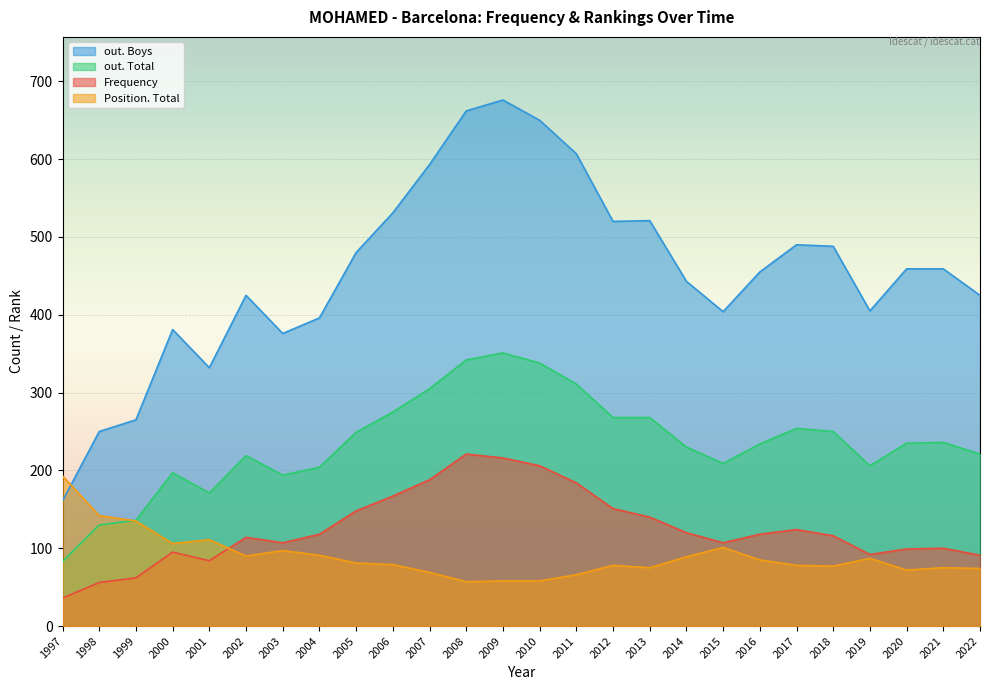

Is it true that Frequency equals 120 at 2014?

True